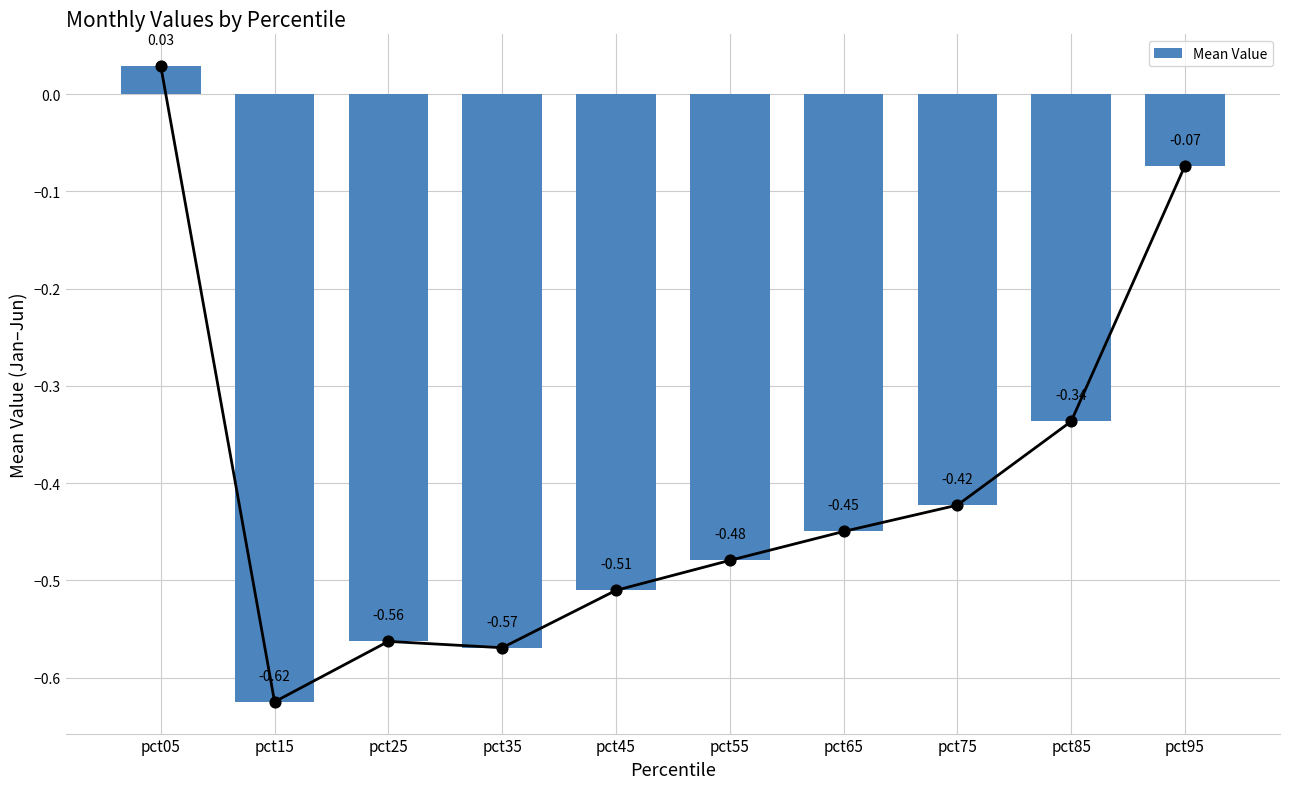

Which has a higher value, pct55 or pct65?

pct65